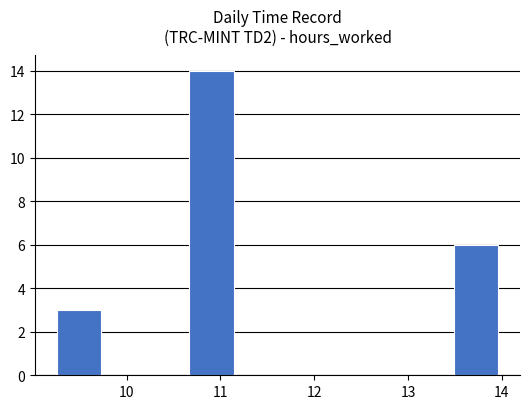

Reading left to right, transcribe this chart: for each bar, give the range it covers on the x-axis and its height. Neither the bar edges nor the heights are printed on the chart, so give them approximately, as read against the axes.

9.26 to 9.73: 3
9.73 to 10.20: 0
10.20 to 10.67: 0
10.67 to 11.14: 14
11.14 to 11.61: 0
11.61 to 12.08: 0
12.08 to 12.55: 0
12.55 to 13.02: 0
13.02 to 13.49: 0
13.49 to 13.96: 6